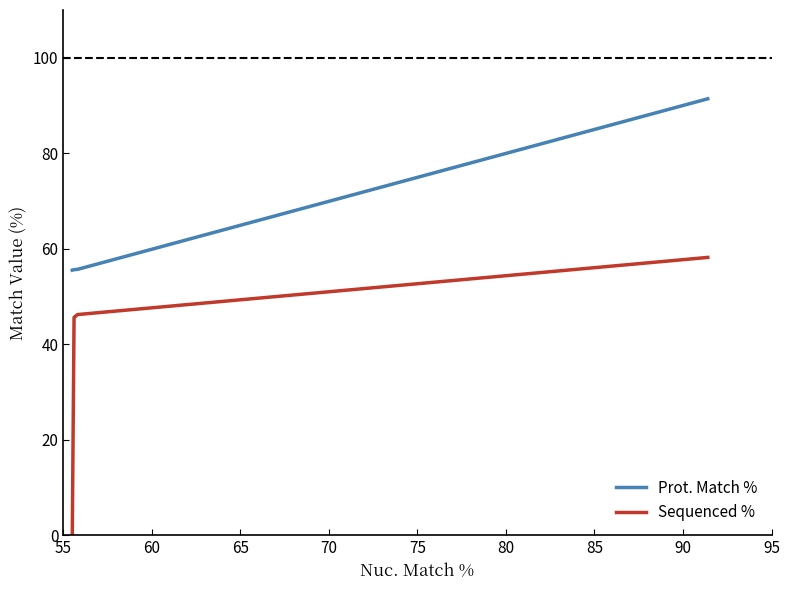

What is the highest value of the Prot. Match % series?

91.4